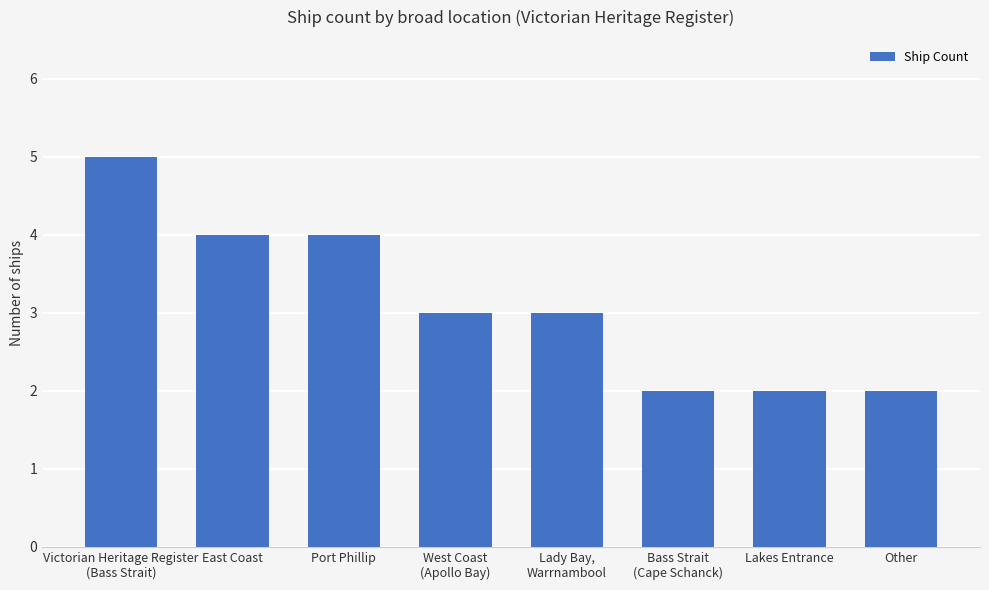

What is the ratio of the value at Port Phillip to the value at East Coast?

1.0